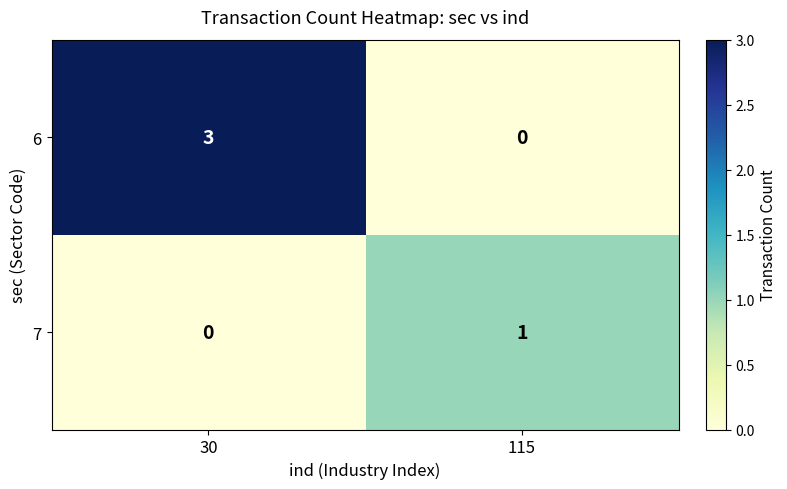

How many categories are shown in the chart?

2